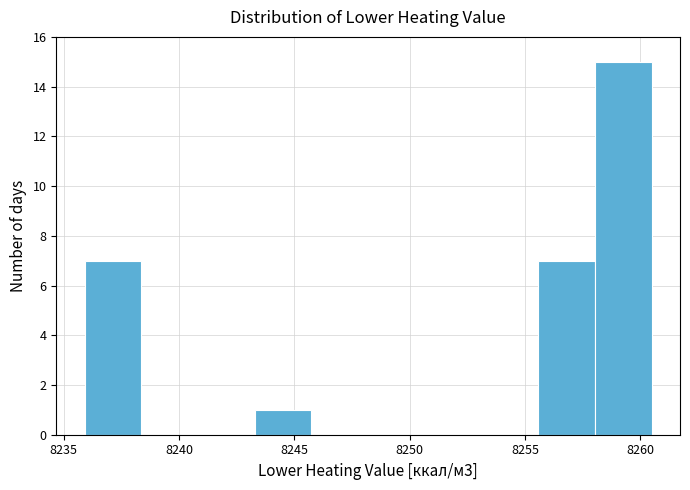

Over which range of the x-axis is the bar tallest?

8258.0 to 8260.5